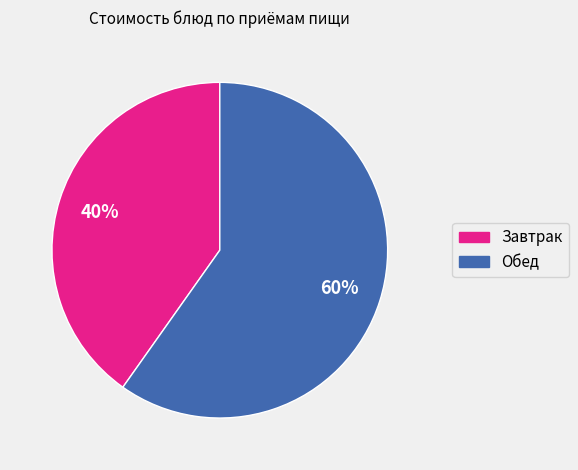

To the nearest percent, what is the average slice percentage?

50%